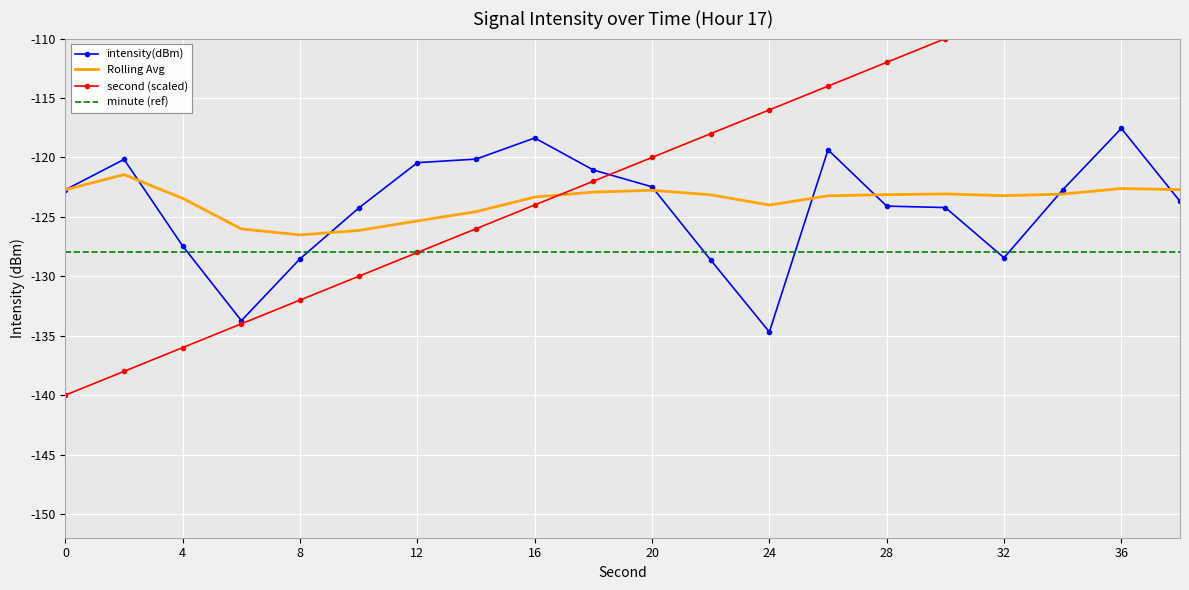

What is the maximum value for minute (ref)?

-128.0